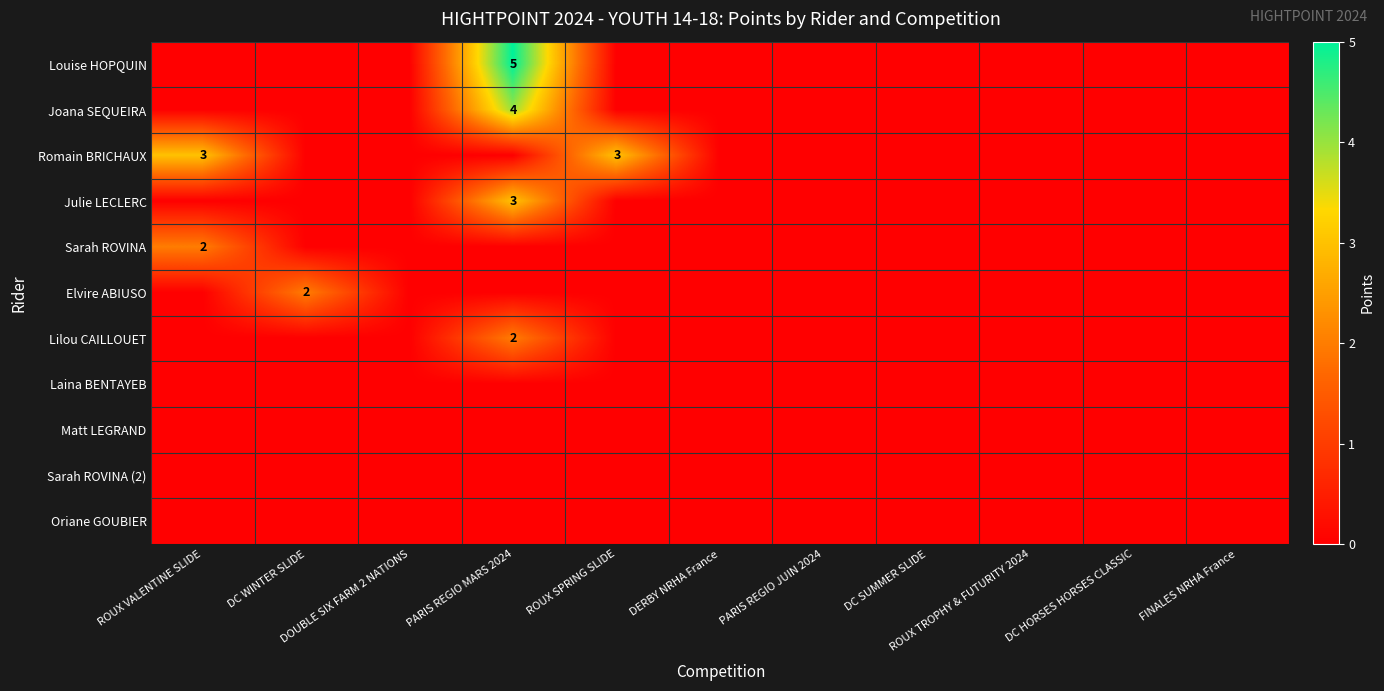

Which series has the largest range (max minus min)?

Louise HOPQUIN